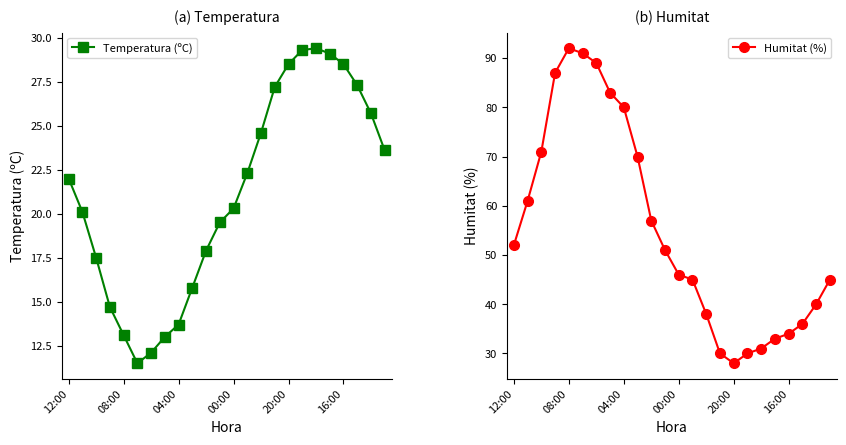

True or false: Temperatura (ºC) has more than 1 points higher than both neighbors.

False